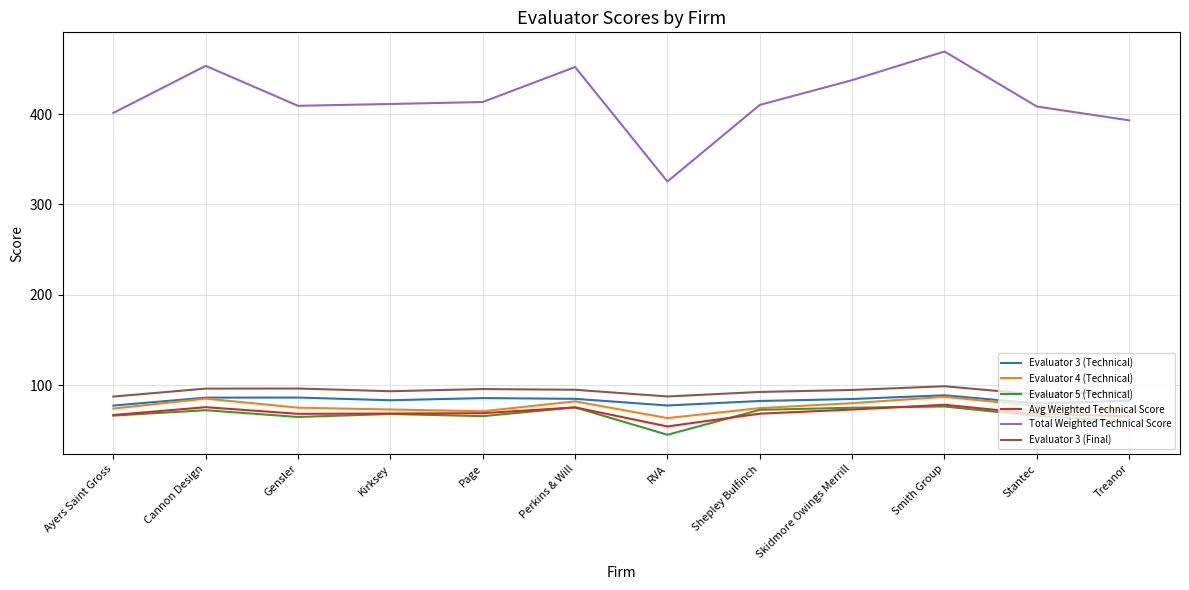

The Evaluator 5 (Technical) series shows 36.9 at Page. True or false?

False